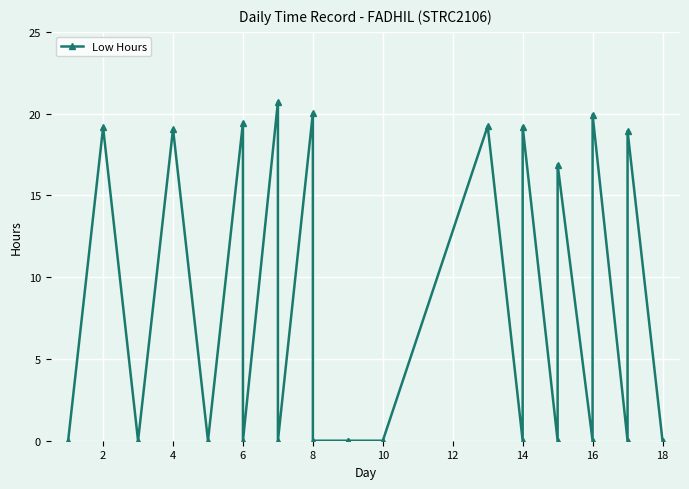

Is it true that the value at 12 is -12.2?

False